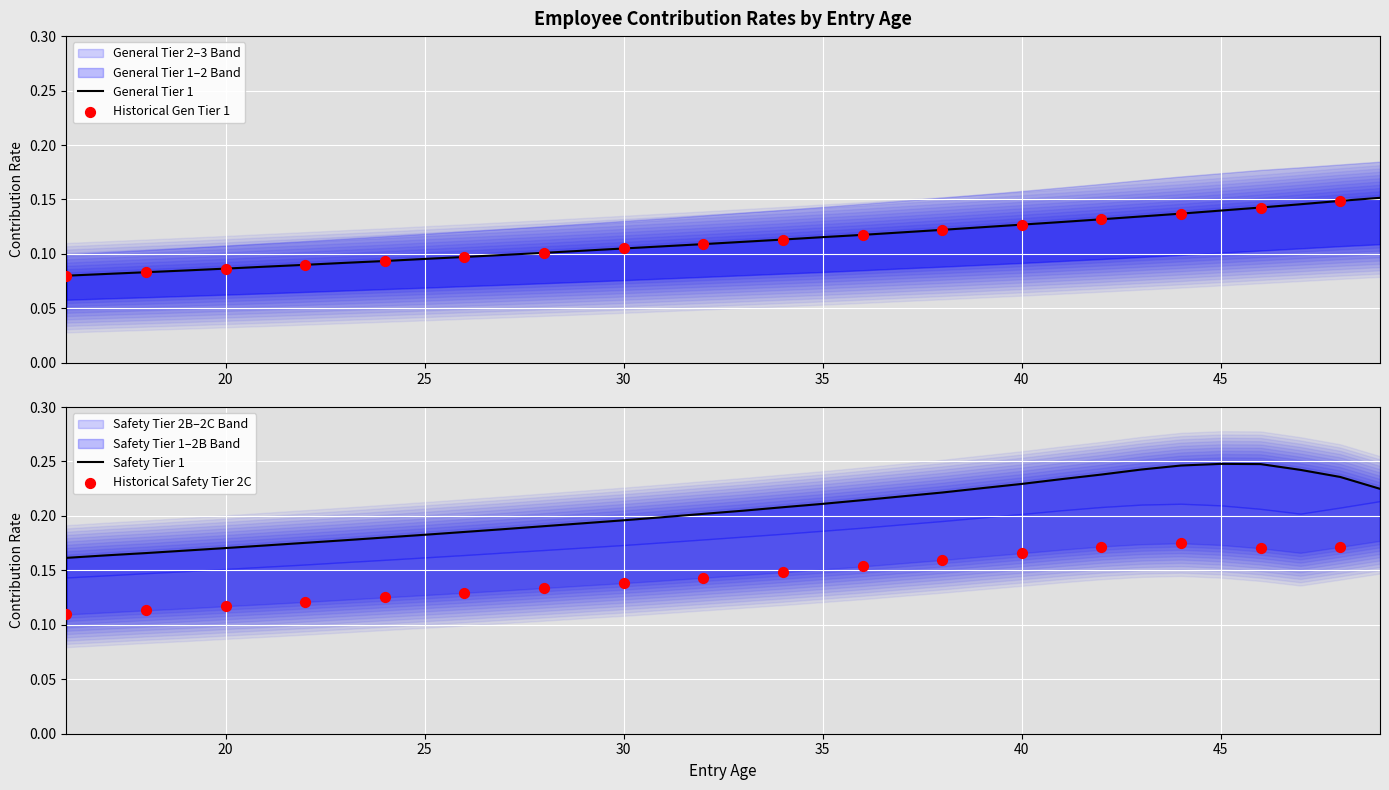

At how many categories does at least one series exceed 0?

34